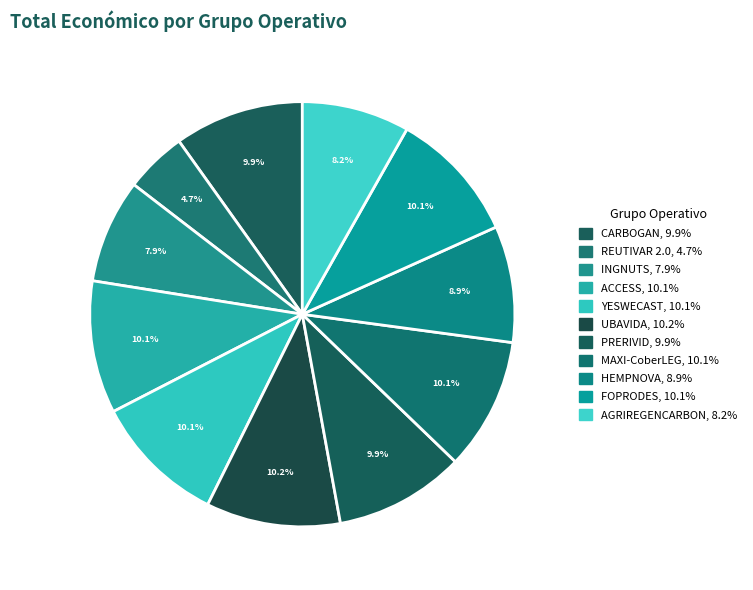

How many segments does this pie chart have?

11